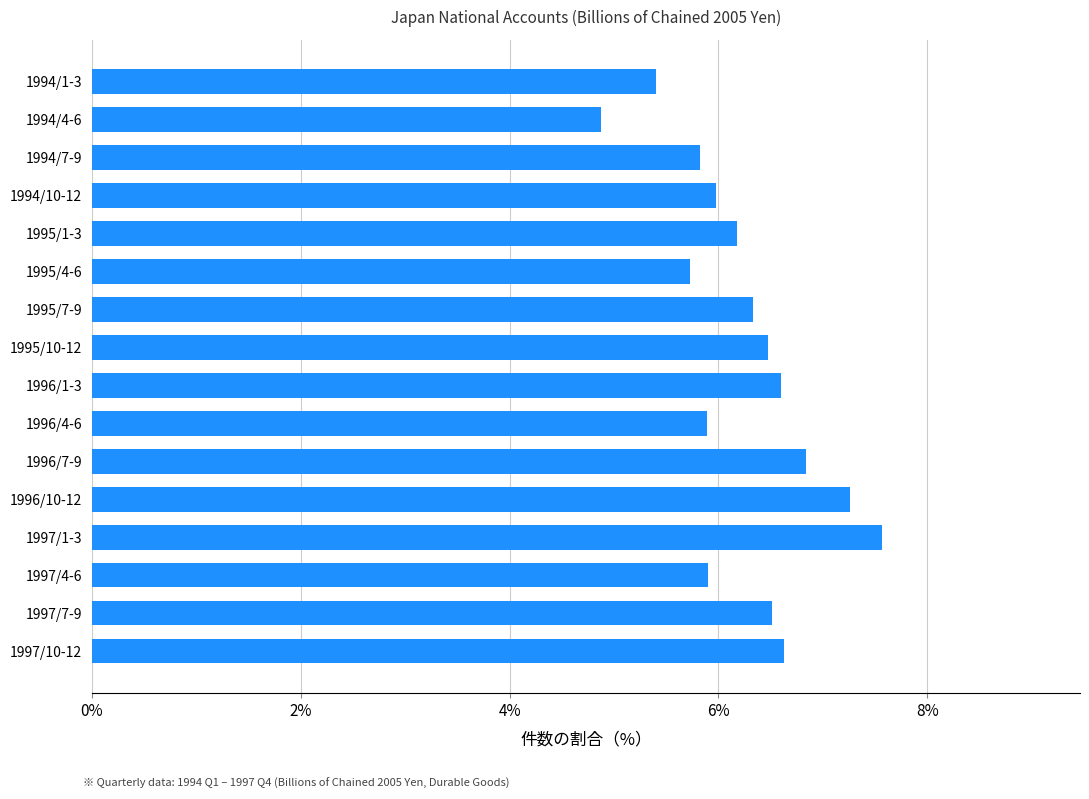

What is the difference between the maximum and minimum values?

2.7